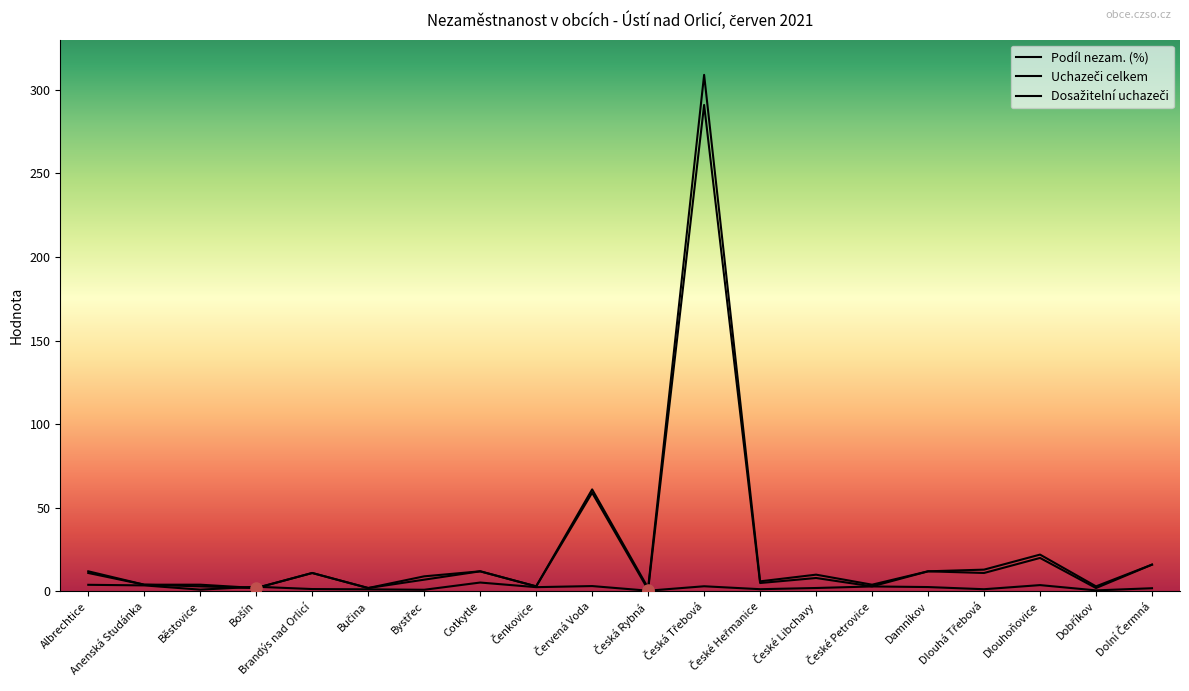

Is it true that Podíl nezam. (%) equals 4.1 at České Petrovice?

False